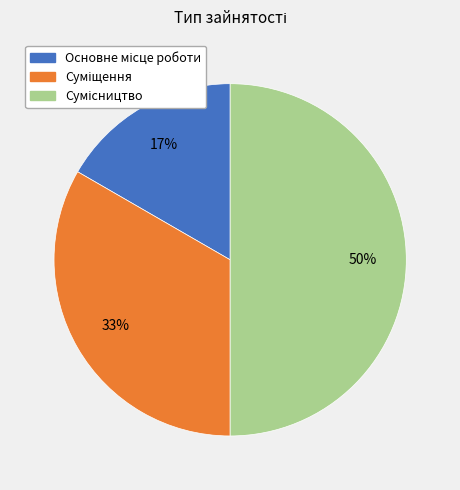

To the nearest percent, what is the difference between the largest and smallest slice percentages?

33%